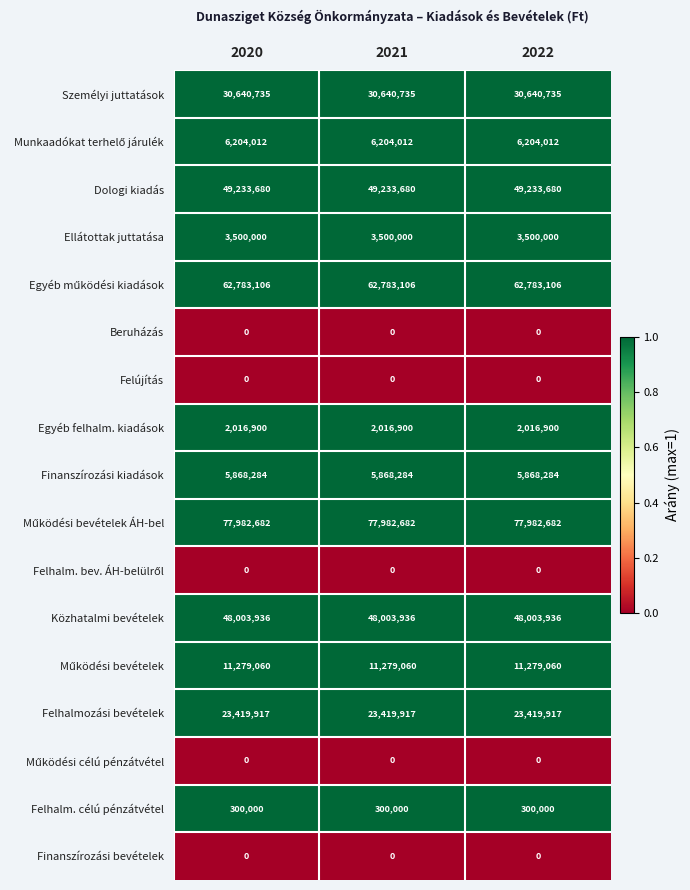

What is the spread (max minus min) of values at 2022?

77982682